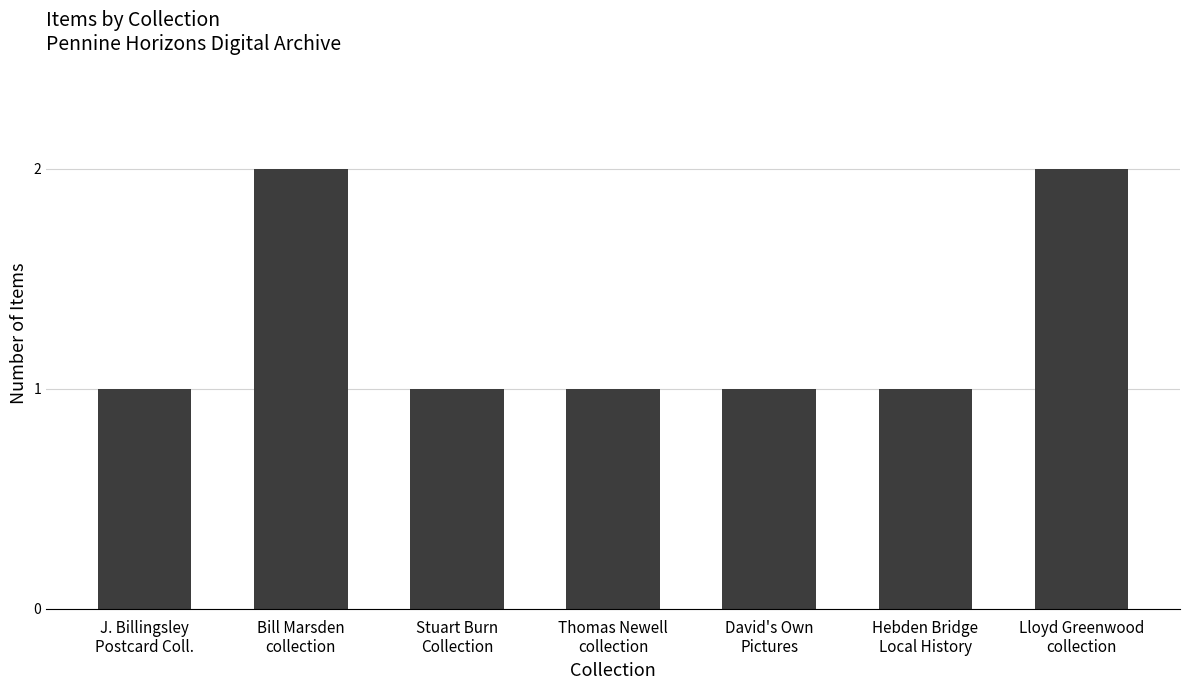

What is the value of the 3rd bar from the left?

1